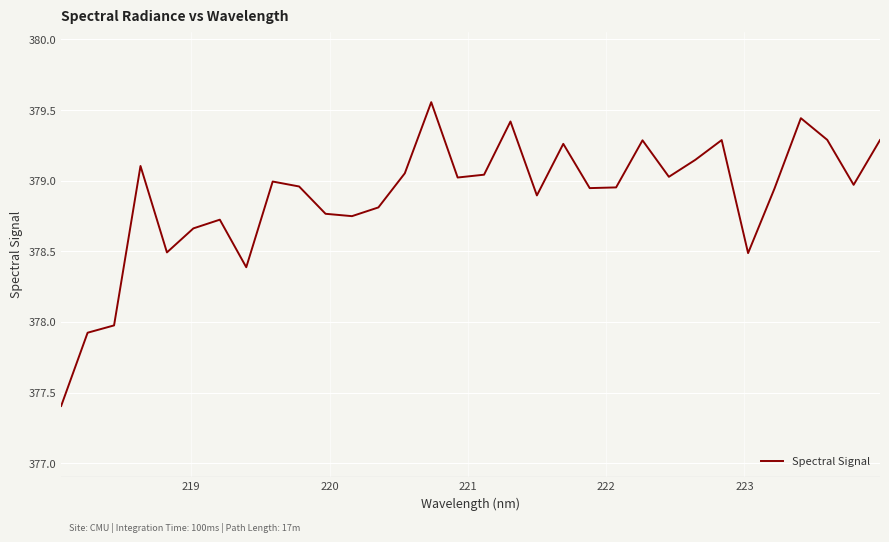

What is the sum of all values?

12124.2